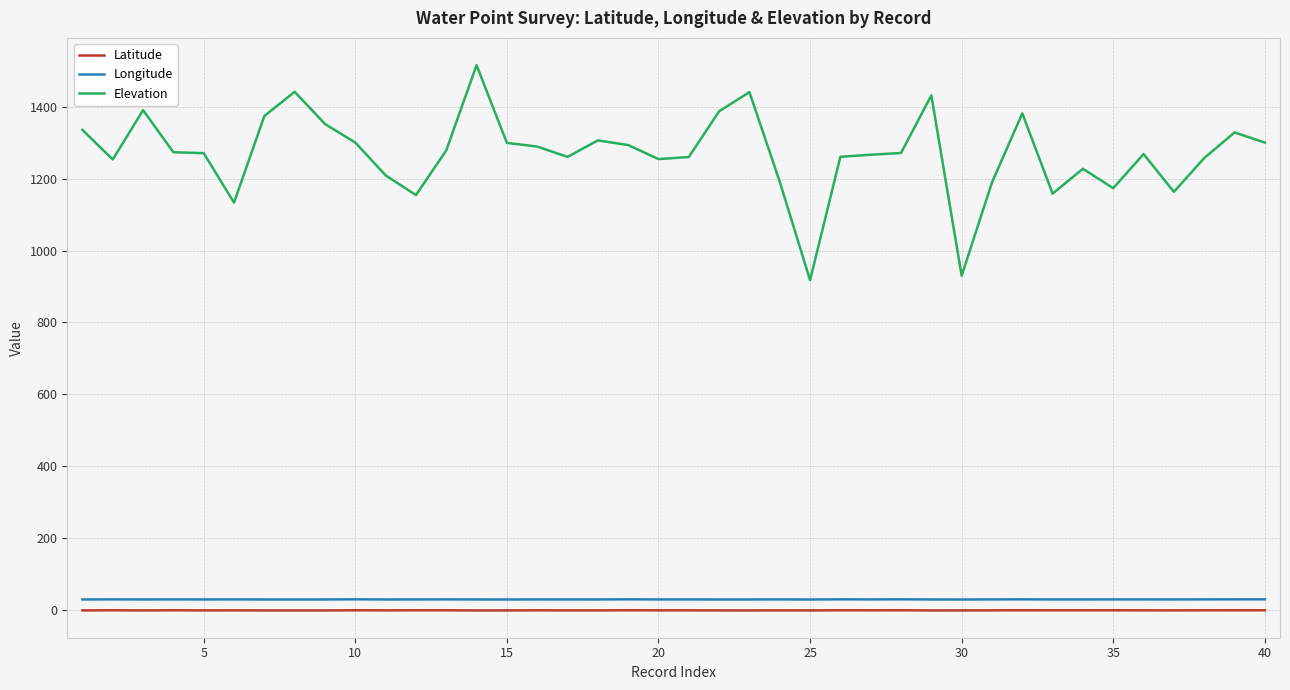

True or false: Latitude and Elevation cross at least once.

False